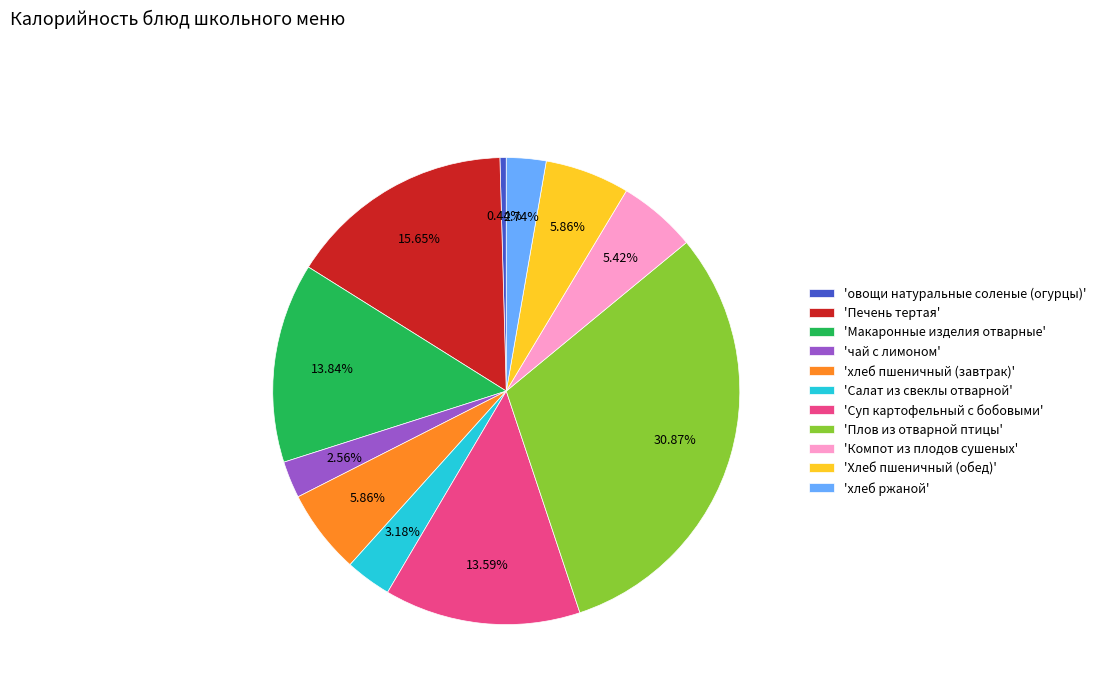

Between 'Хлеб пшеничный (обед)' and 'Плов из отварной птицы', which is larger?

'Плов из отварной птицы'